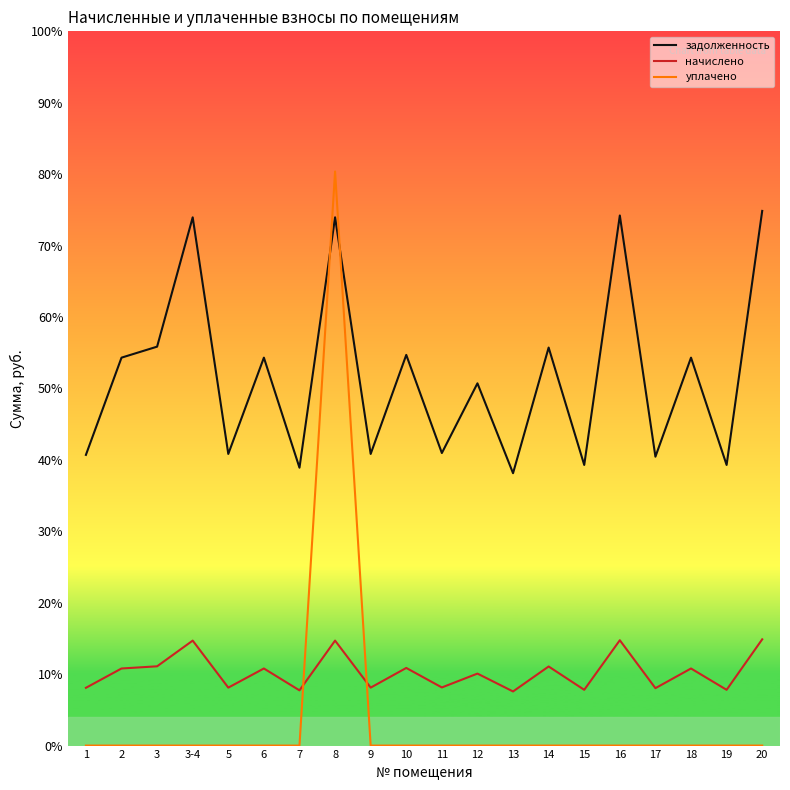

What is the label of the 5th point from the left?

5